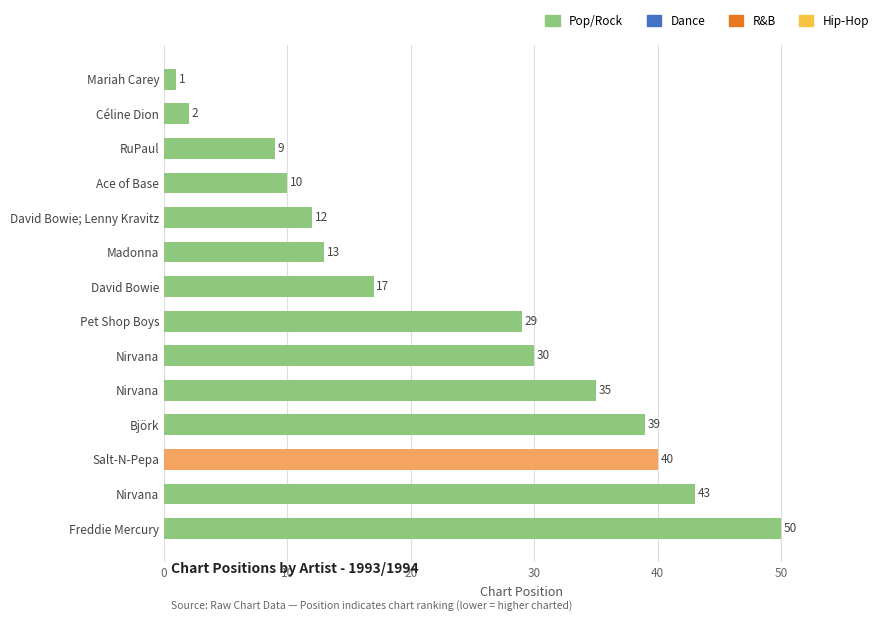

At which label is the value closest to 25?

Pet Shop Boys